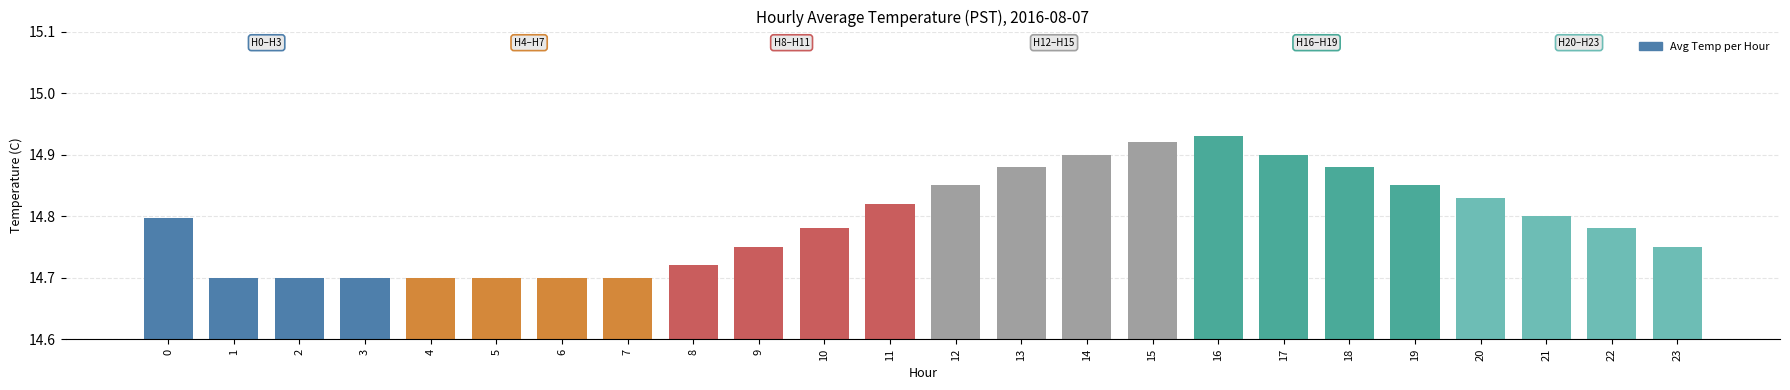

What is the ratio of the value at 23 to the value at 11?

1.0